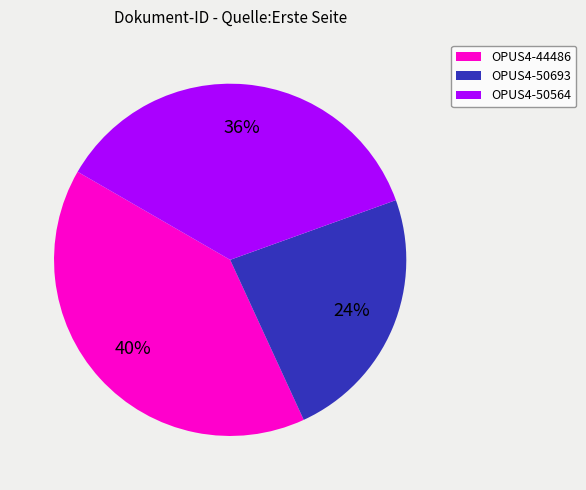

To the nearest percent, what is the difference between the OPUS4-44486 and OPUS4-50564 slice percentages?

4%